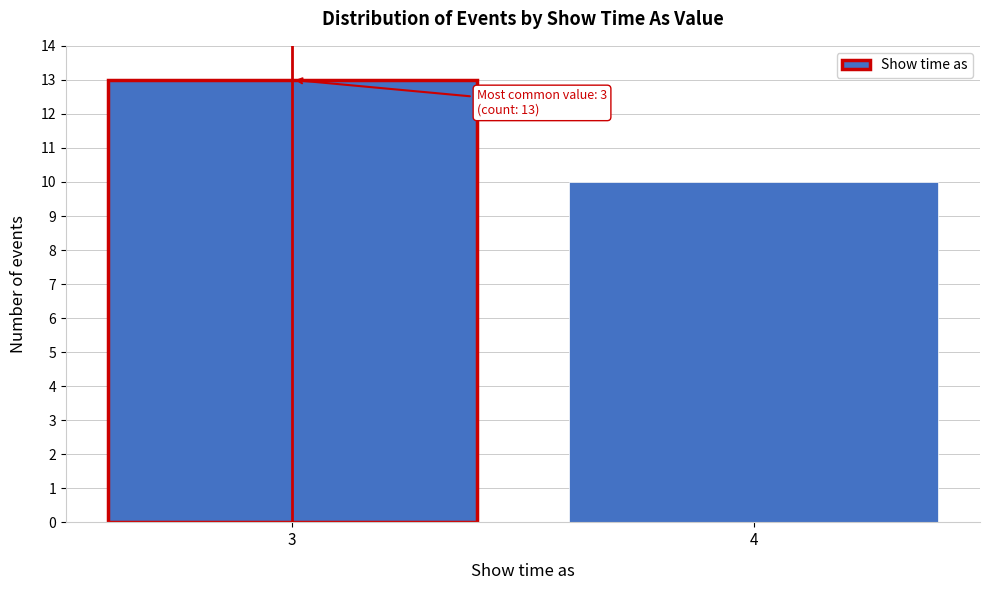

Reading left to right, list all the values displayed in this chart.

3=13	4=10